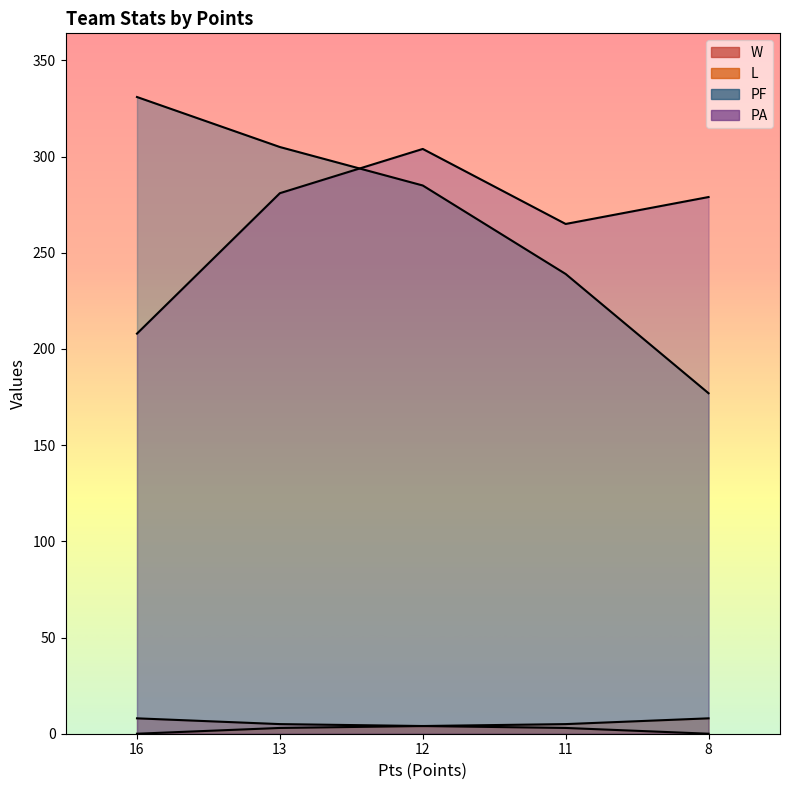

How many data points does each series have?

5